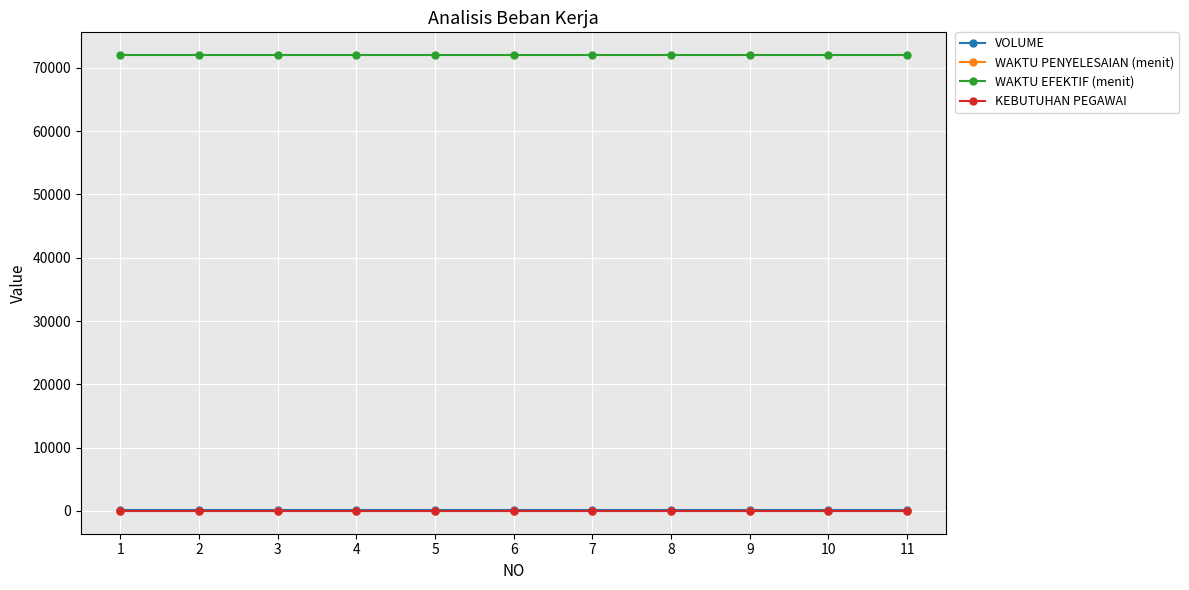

What is the greatest value displayed?

72000.0